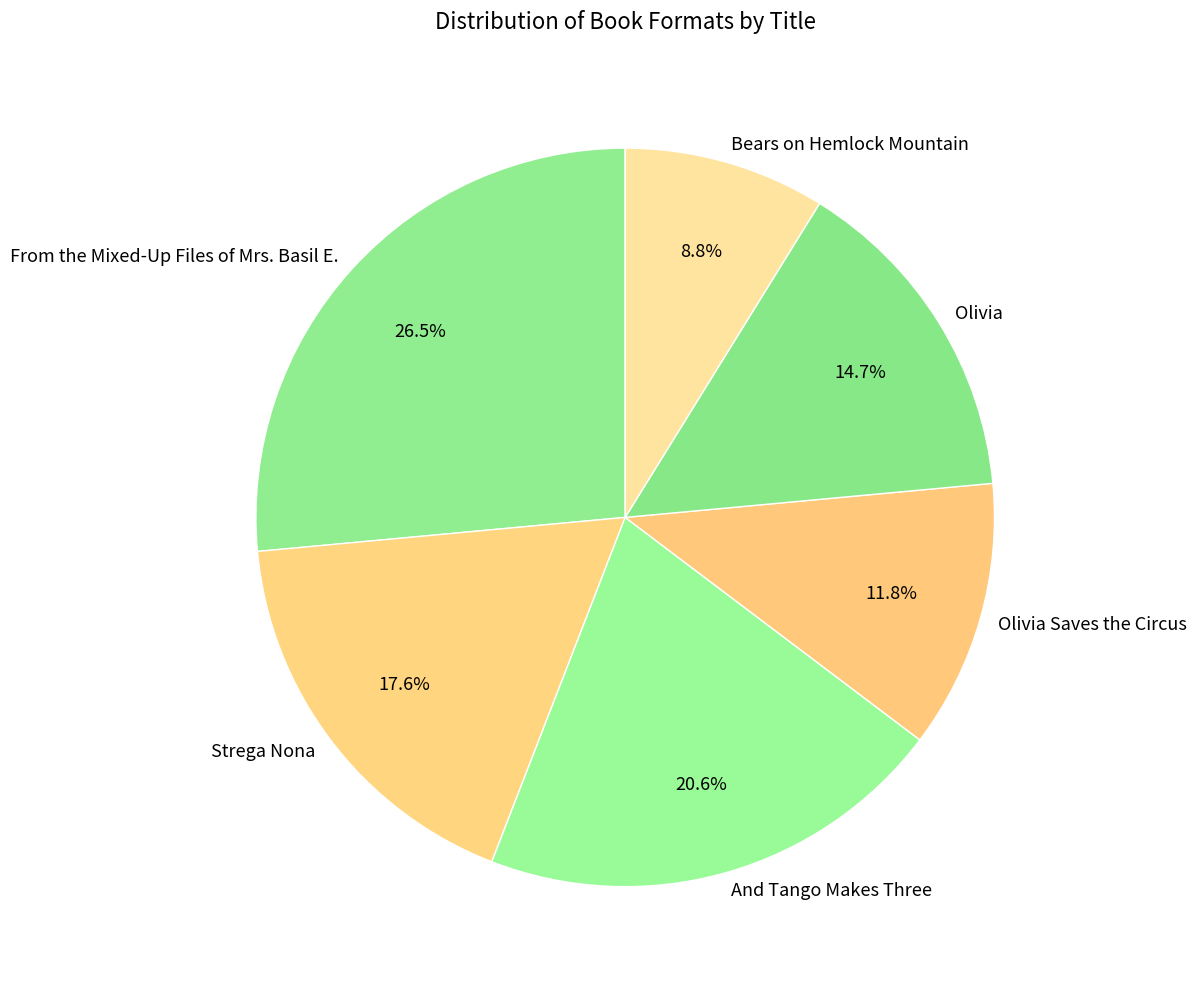

What is the total percentage of Olivia Saves the Circus and Olivia?

26.5%